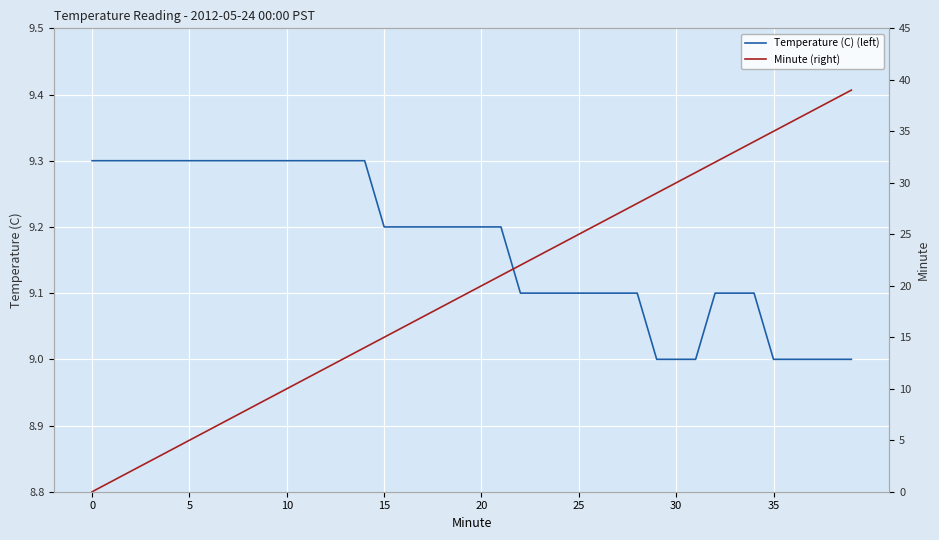

What are all the series names shown in the legend?

Temperature (C) (left), Minute (right)